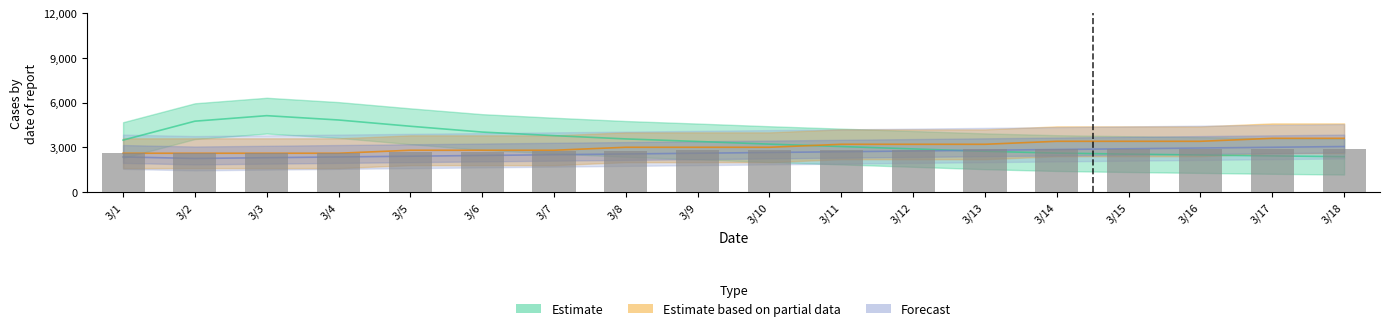

True or false: the data shows 39.5 at 3/13.

False